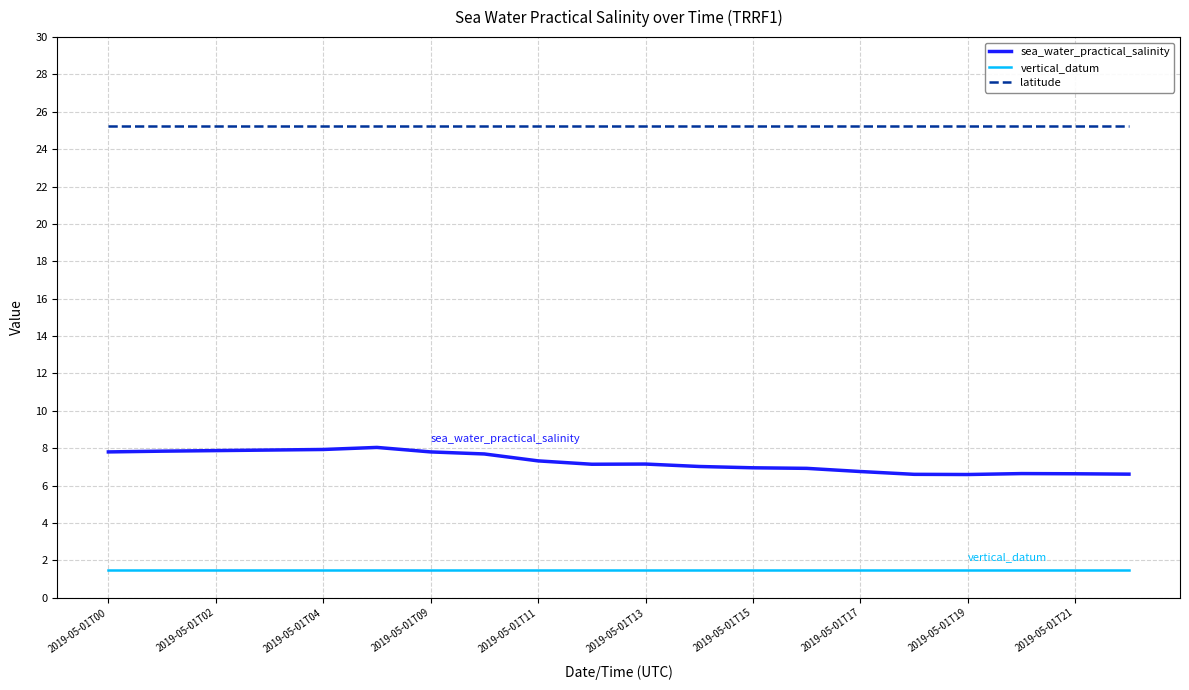

What are all the series names shown in the legend?

sea_water_practical_salinity, vertical_datum, latitude